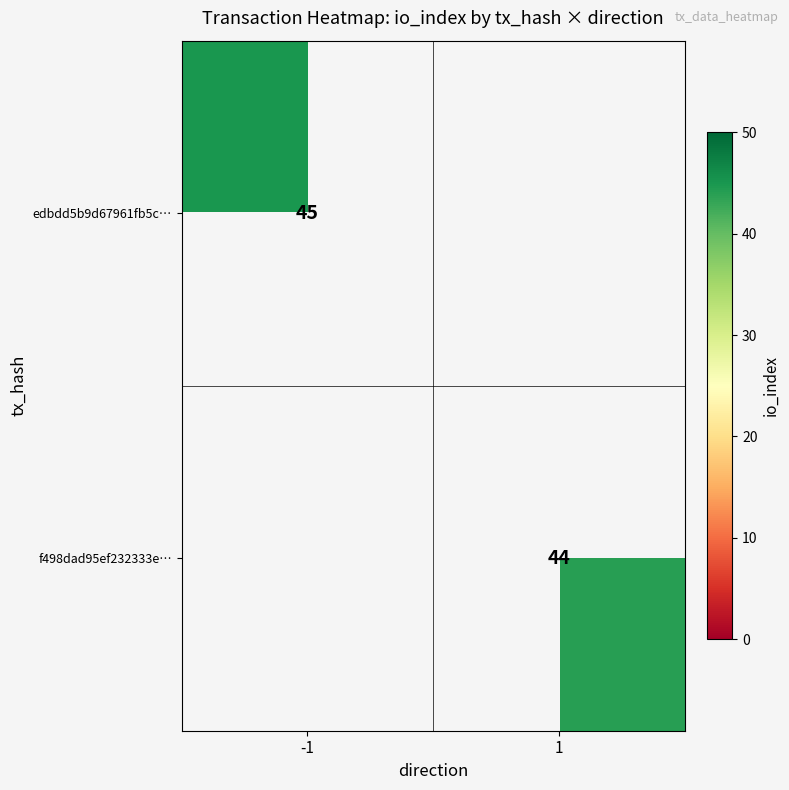

Is it true that edbdd5b9d67961fb5c… equals 23 at -1?

False